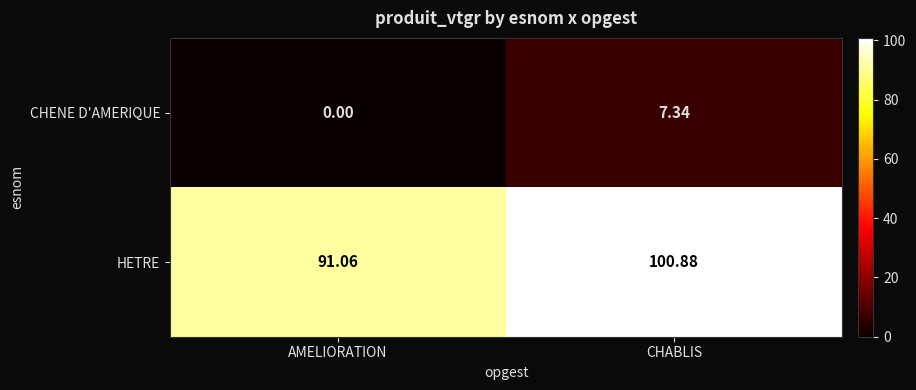

How many categories are shown in the chart?

2